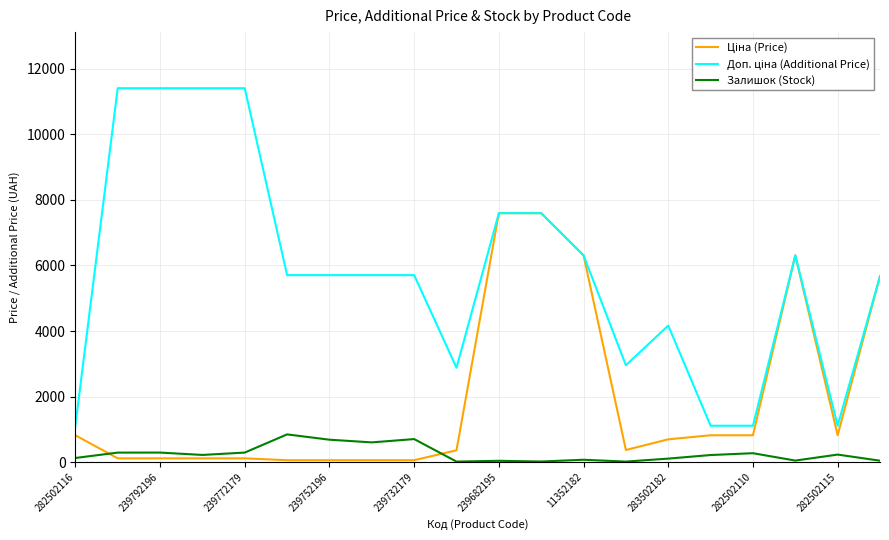

Does the chart have visible grid lines?

Yes